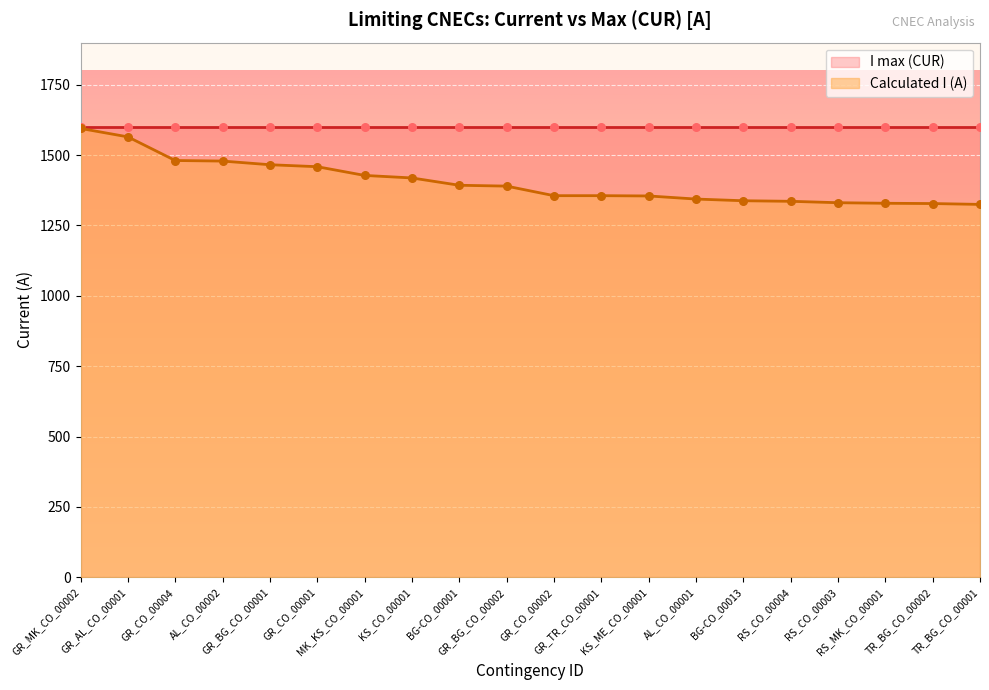

Approximately how many times larger is the value at MK_KS_CO_00001 compared to GR_BG_CO_00001?

1.0